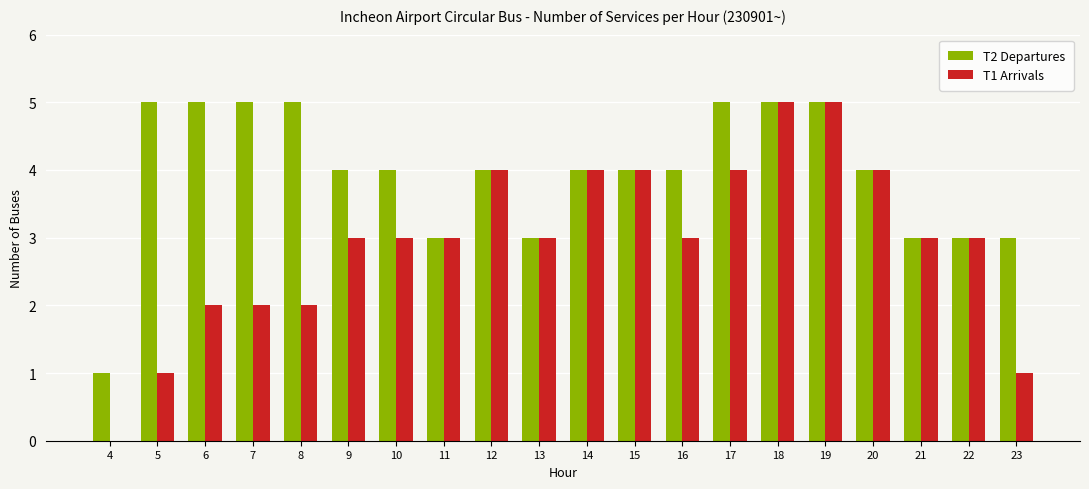

How many distinct data groups are displayed?

2